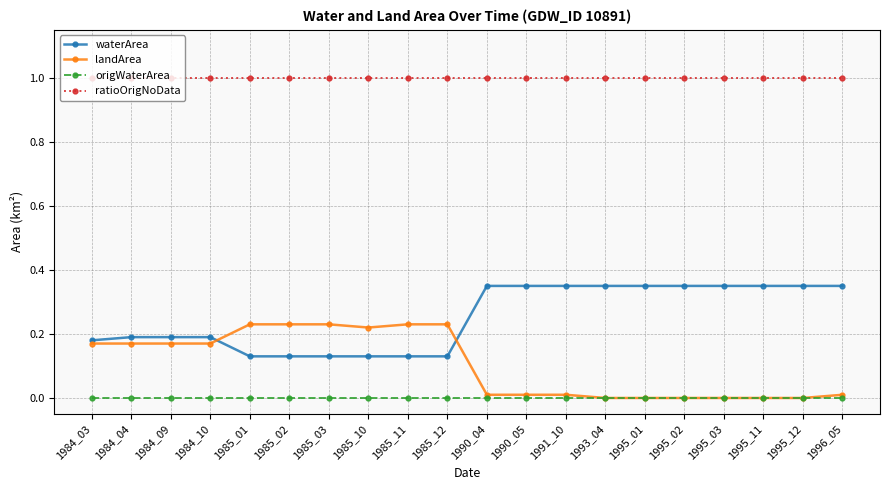

Is the value of ratioOrigNoData at 1985_11 greater than the value of origWaterArea at 1985_12?

Yes